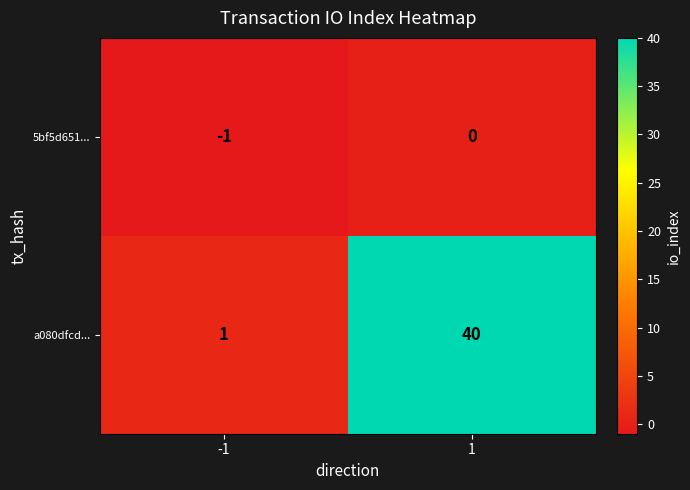

List the series in order of their overall mean, lowest first.

5bf5d651..., a080dfcd...